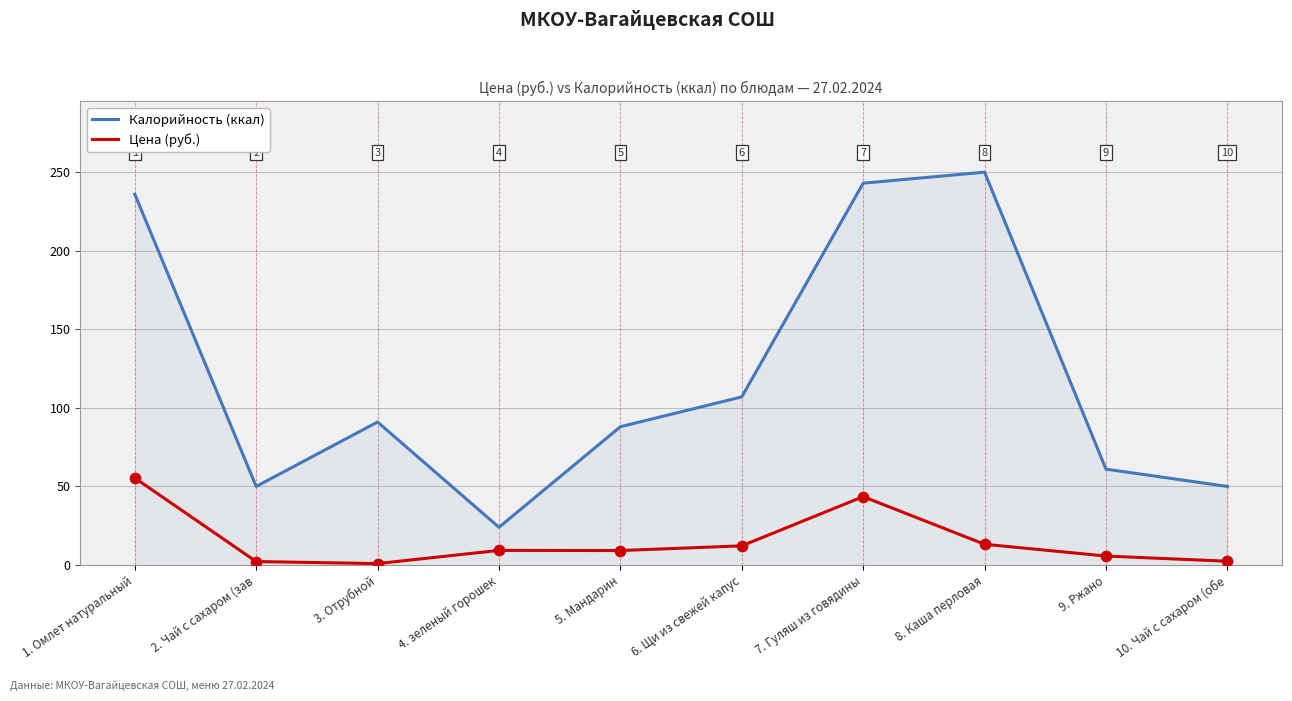

At how many categories does at least one series exceed 184?

3